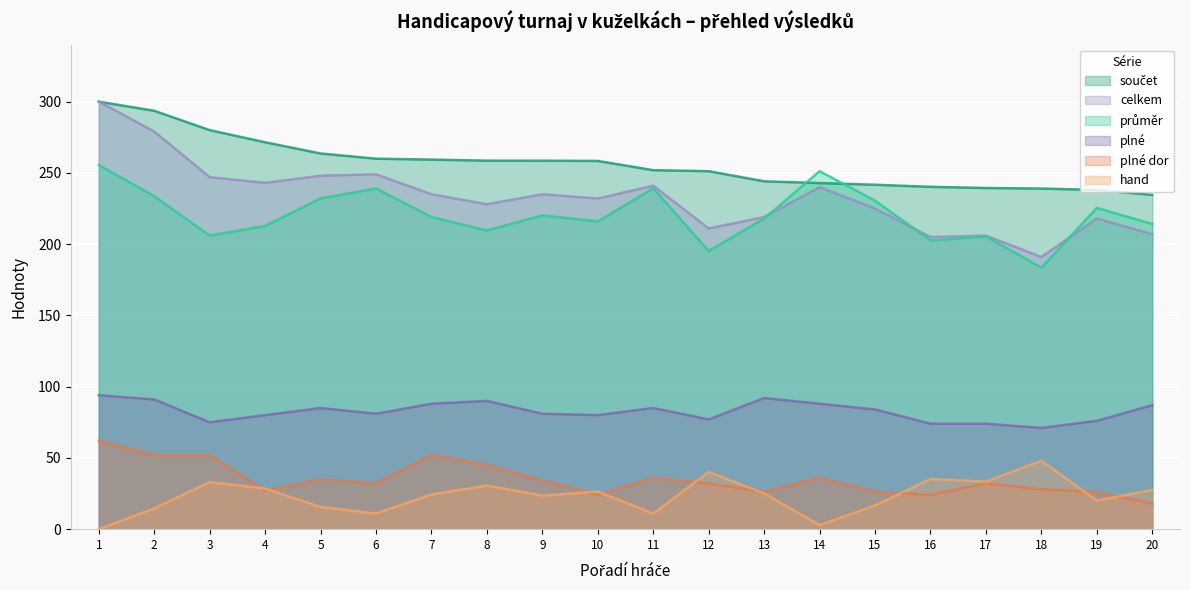

List the labels in order of plné dor value, smallest first.

20, 10, 16, 13, 15, 19, 4, 18, 6, 12, 17, 9, 5, 11, 14, 8, 2, 3, 7, 1